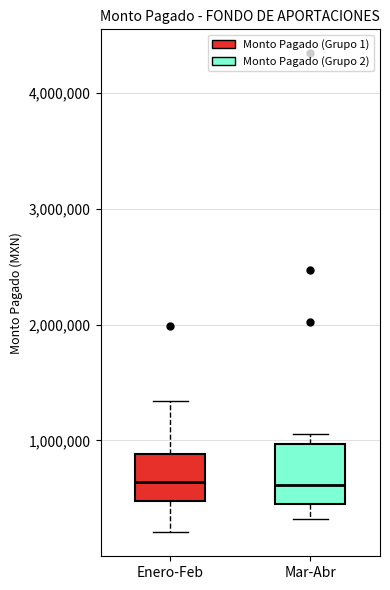

Where does the lower whisker of the box for Mar-Abr end on the y-axis? The values are not printed on the chart, so give them approximately, as read against the axis.

300000